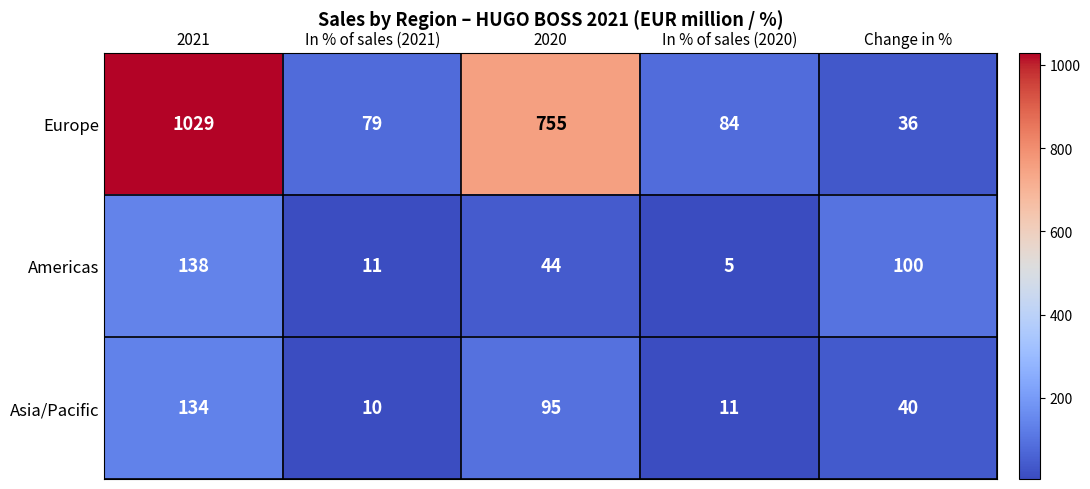

How many categories are shown in the chart?

5